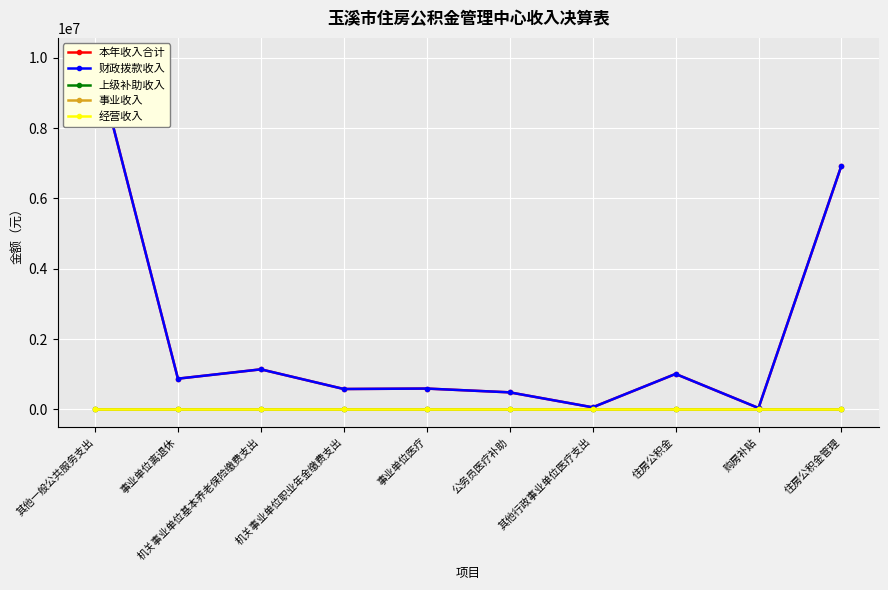

What position from the right is 事业单位离退休?

9